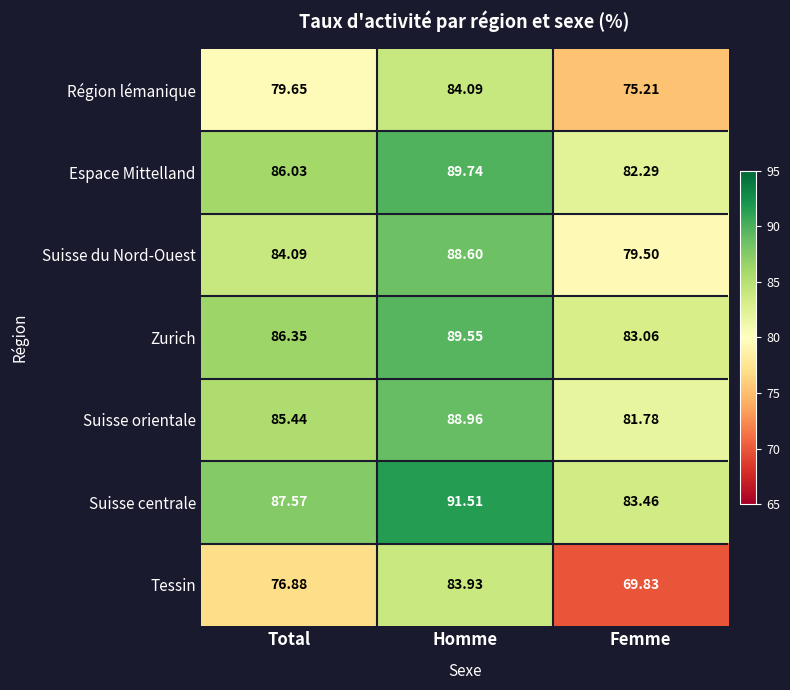

Which series changed the most between Homme and Femme?

Tessin